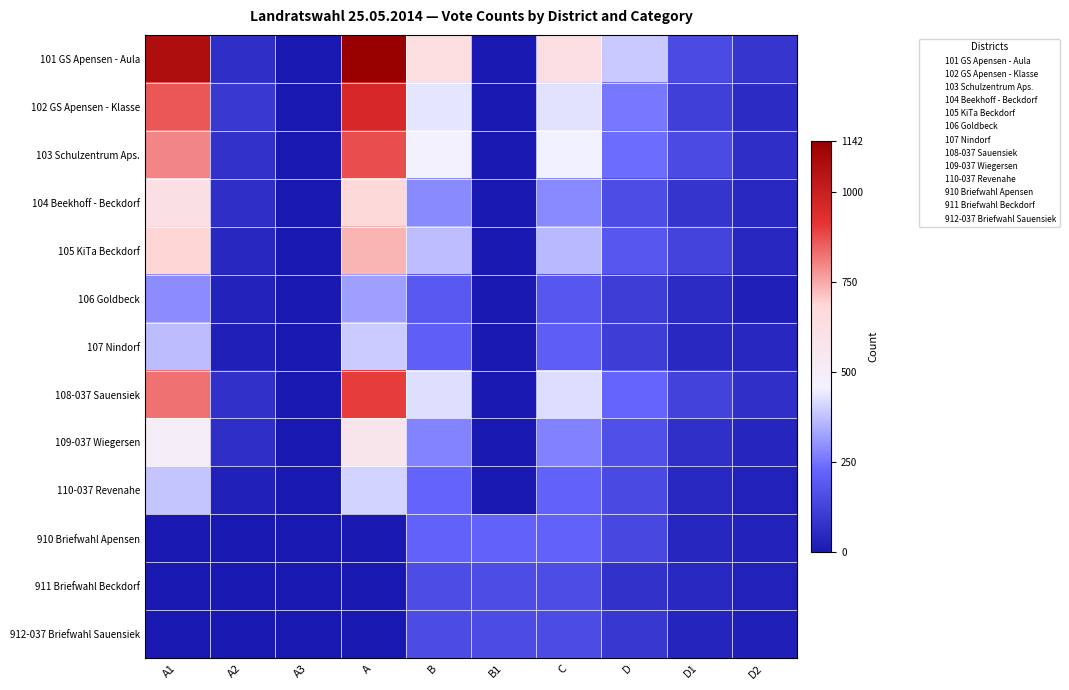

What is the lowest value of the 103 Schulzentrum Aps. series?

2